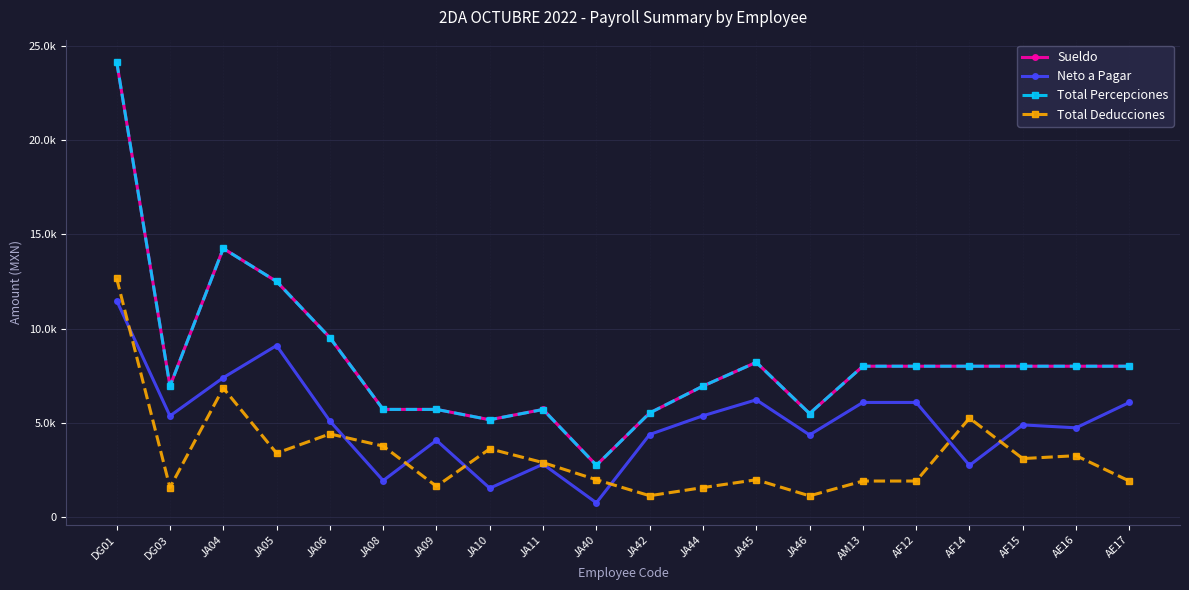

What is the total value across all series at JA42?

16586.4